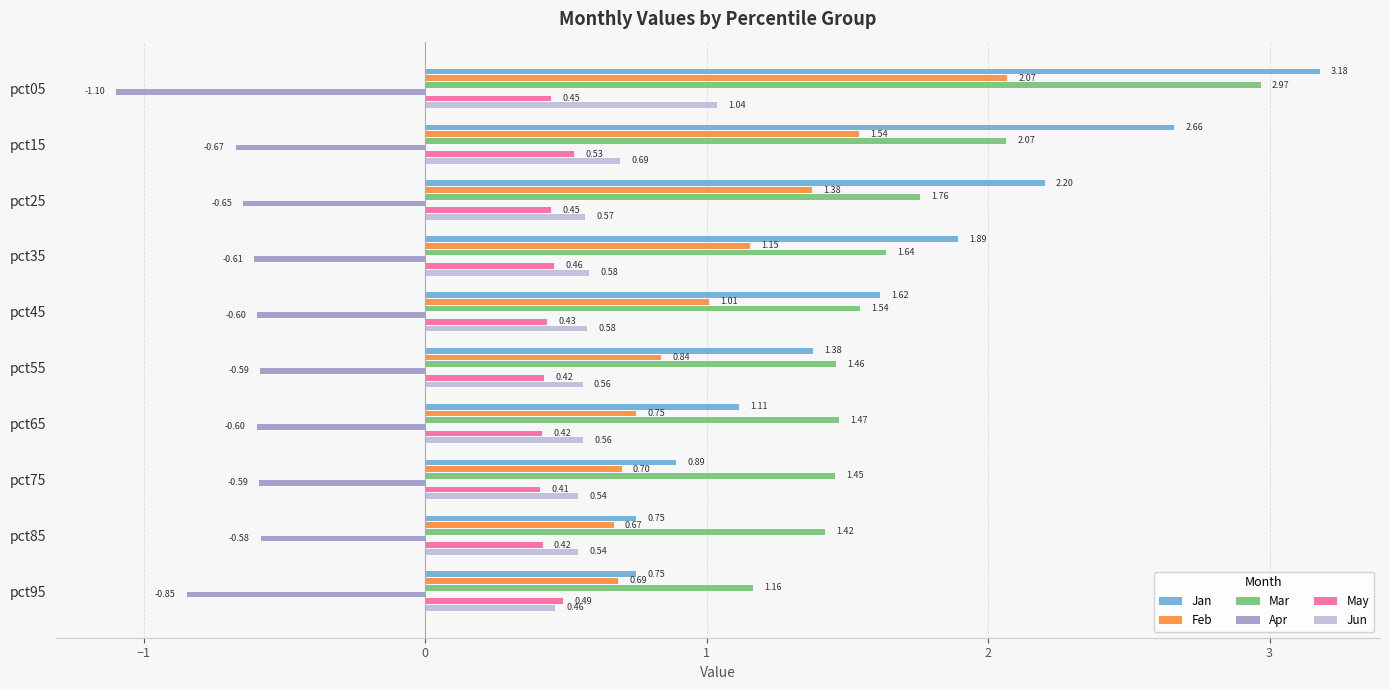

Which series has the largest range (max minus min)?

Jan